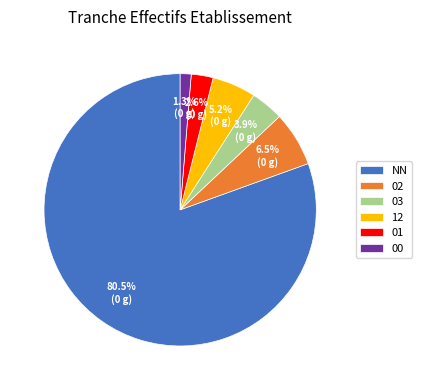

Approximately how many times larger is the value at 00 compared to 02?

0.2